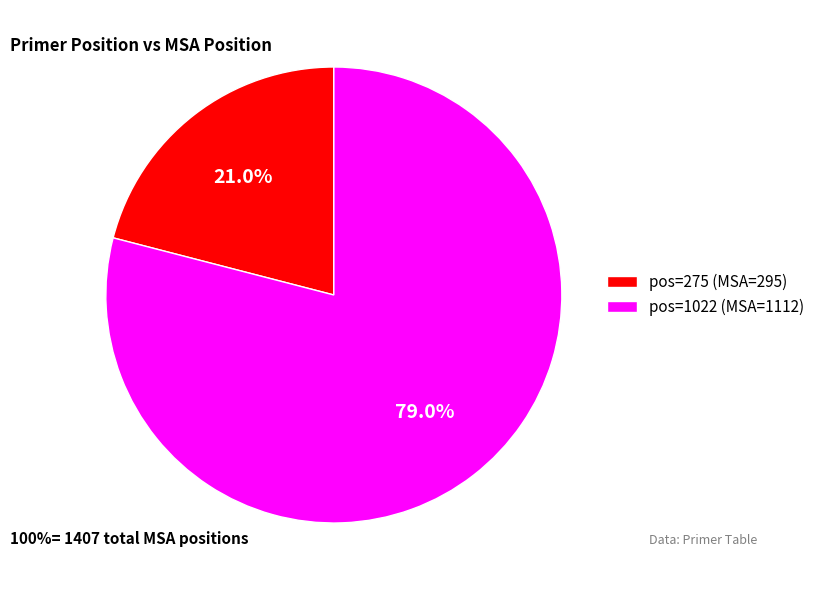

To the nearest percent, what is the average slice percentage?

50%